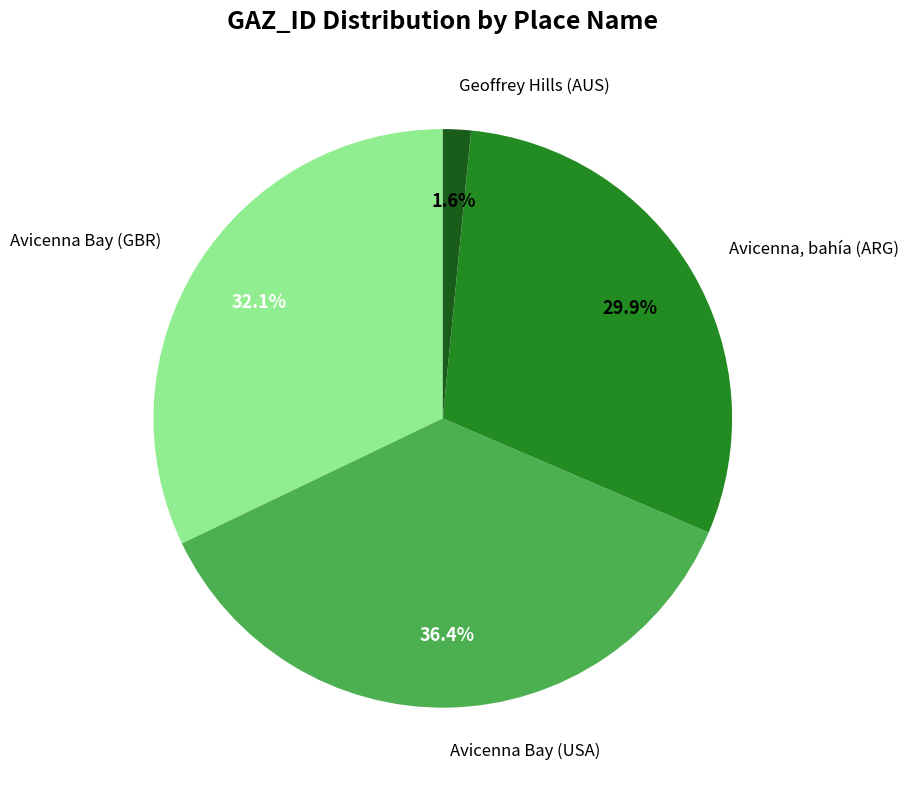

How many segments does this pie chart have?

4